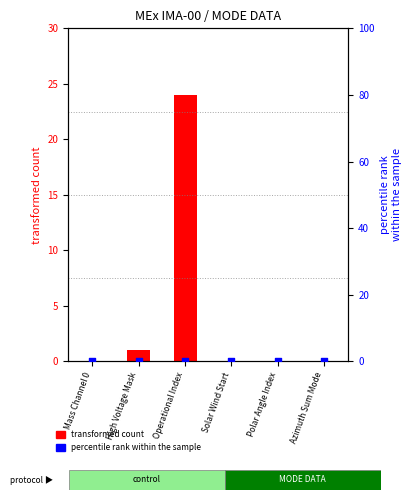

Is the value of transformed count at Solar Wind Start greater than the value of percentile rank within the sample at Solar Wind Start?

No